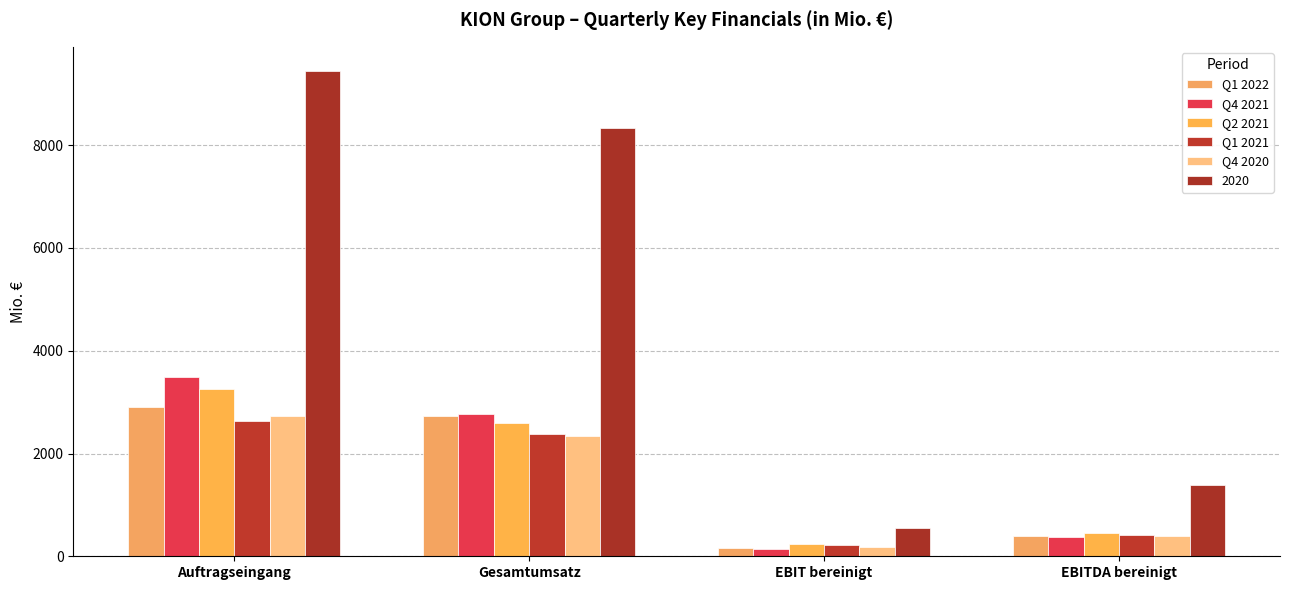

Between EBIT bereinigt and EBITDA bereinigt, which series saw the biggest shift?

2020